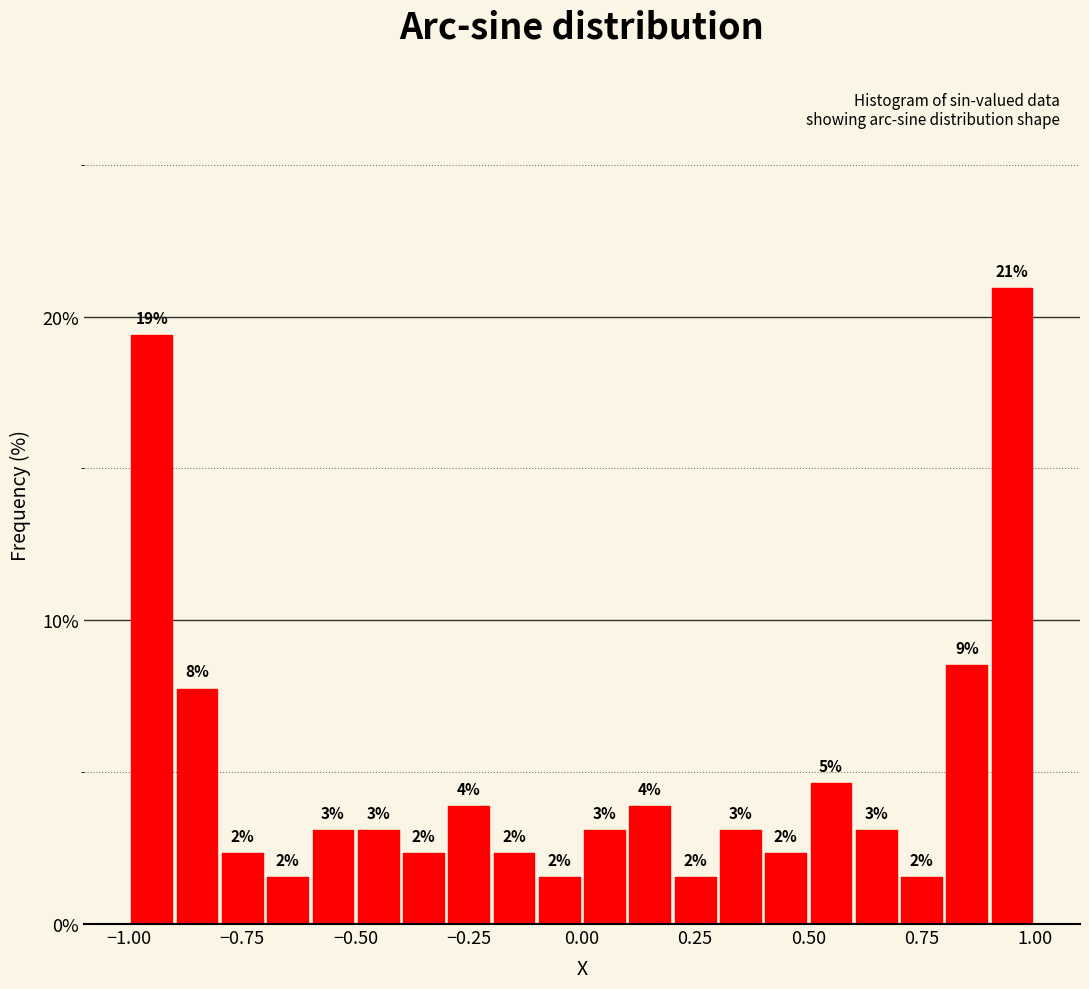

Around what value on the x-axis is the tallest bar? Give the approximate position of its centre, as read against the axis.

0.95